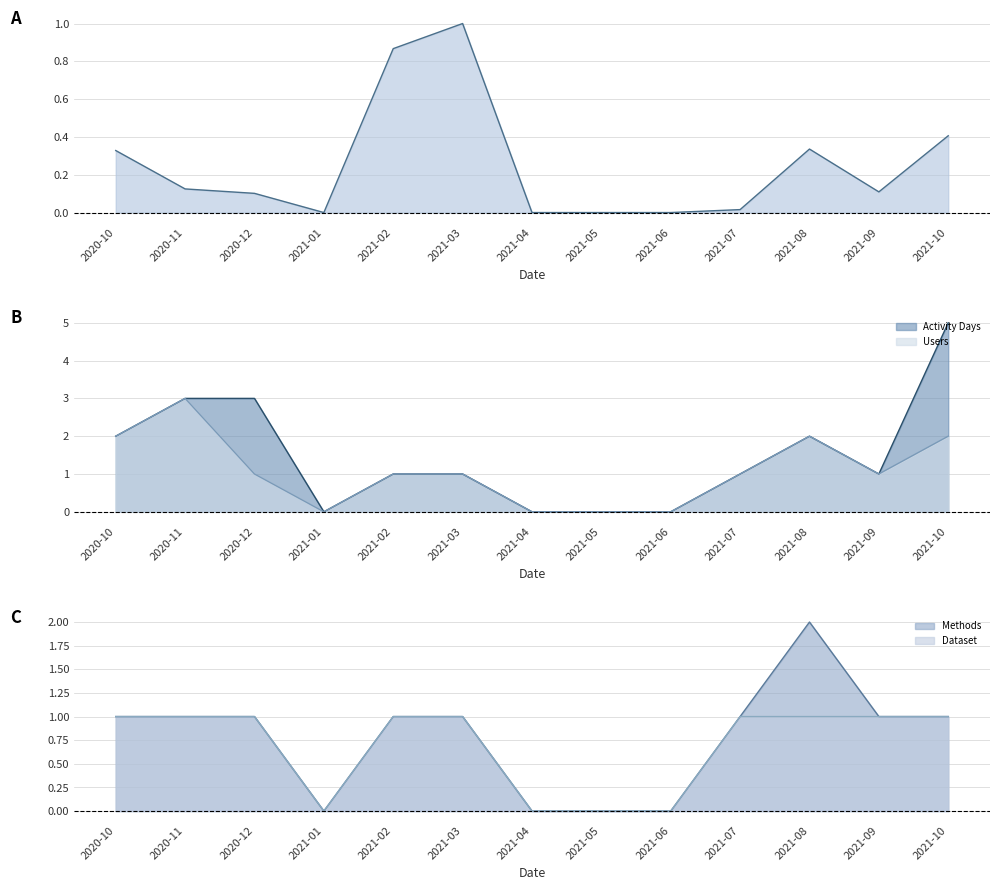

What position from the right is 2021-05?

6